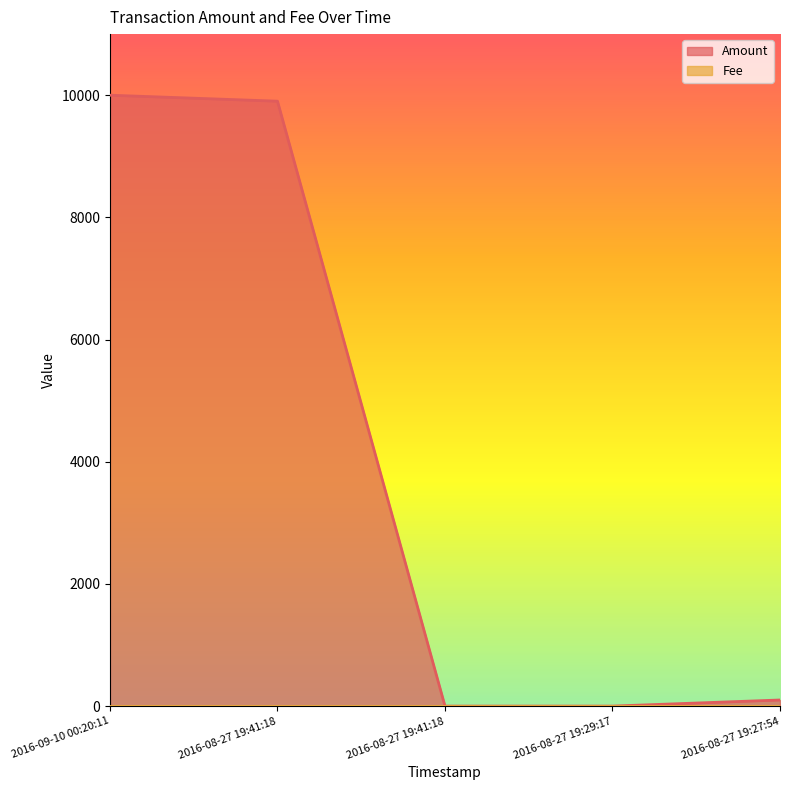

Reading left to right, list all the values displayed in this chart.

9999	9901	0	0	100